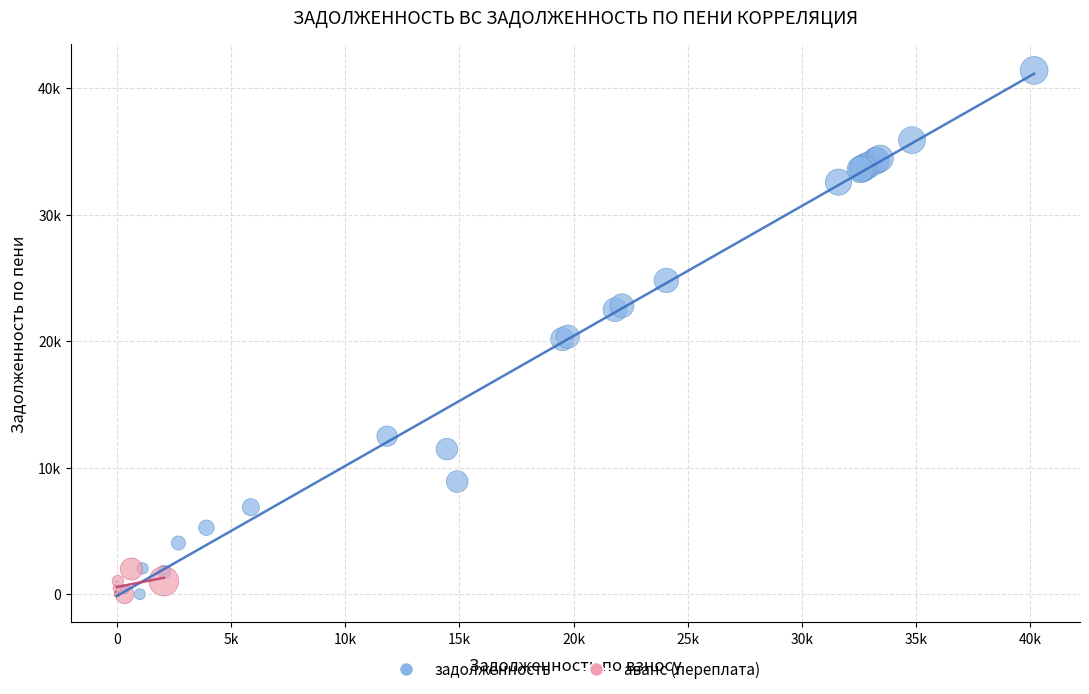

What are all the series names shown in the legend?

задолженность, аванс (переплата)